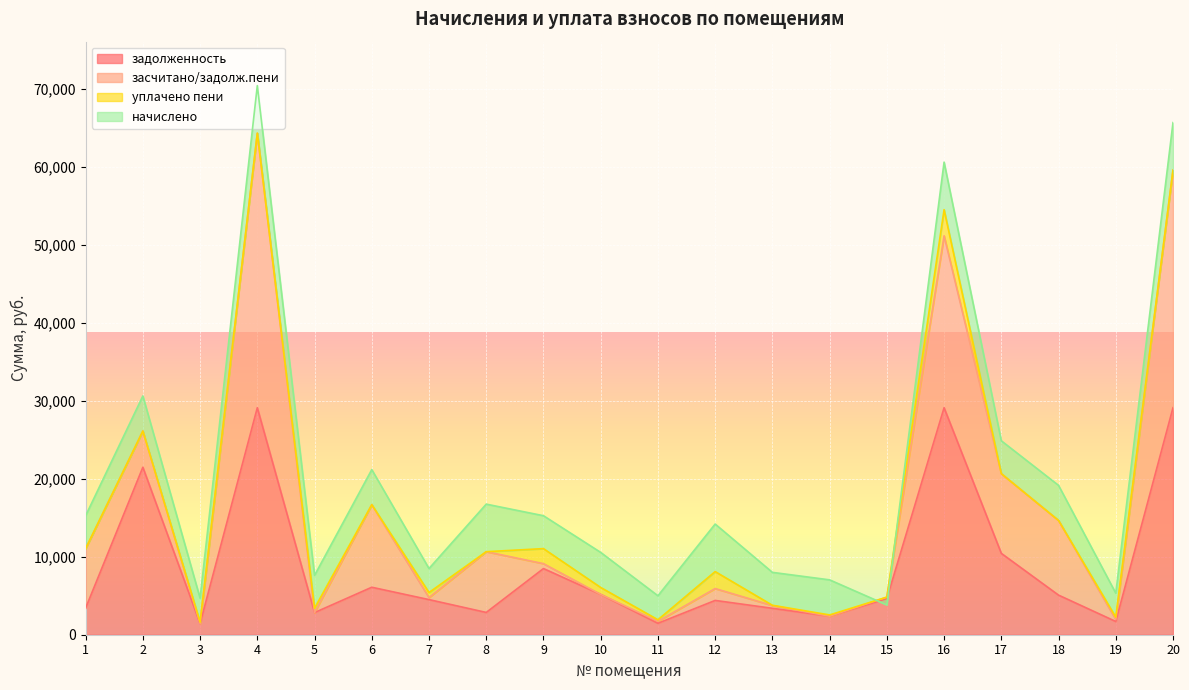

True or false: уплачено пени and задолженность cross at least once.

False